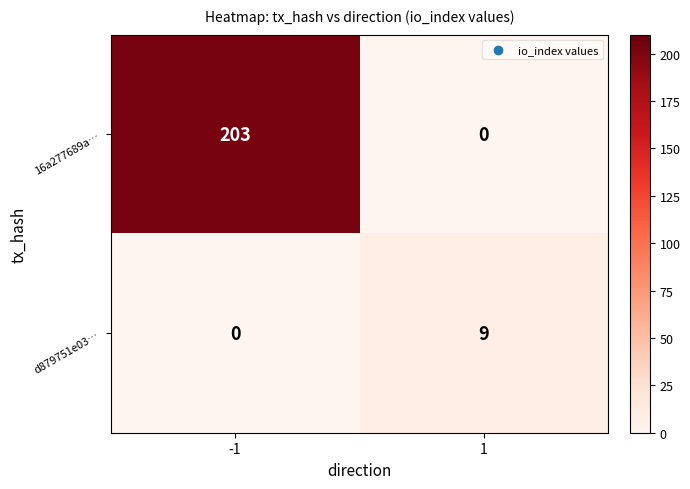

What is the total value across all series at -1?

203